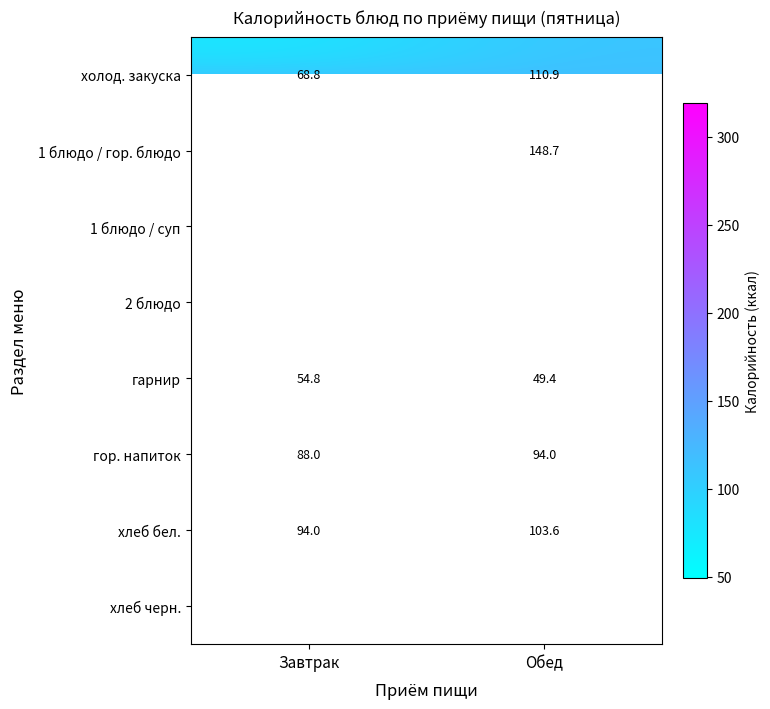

What is the spread (max minus min) of values at Обед?

269.8